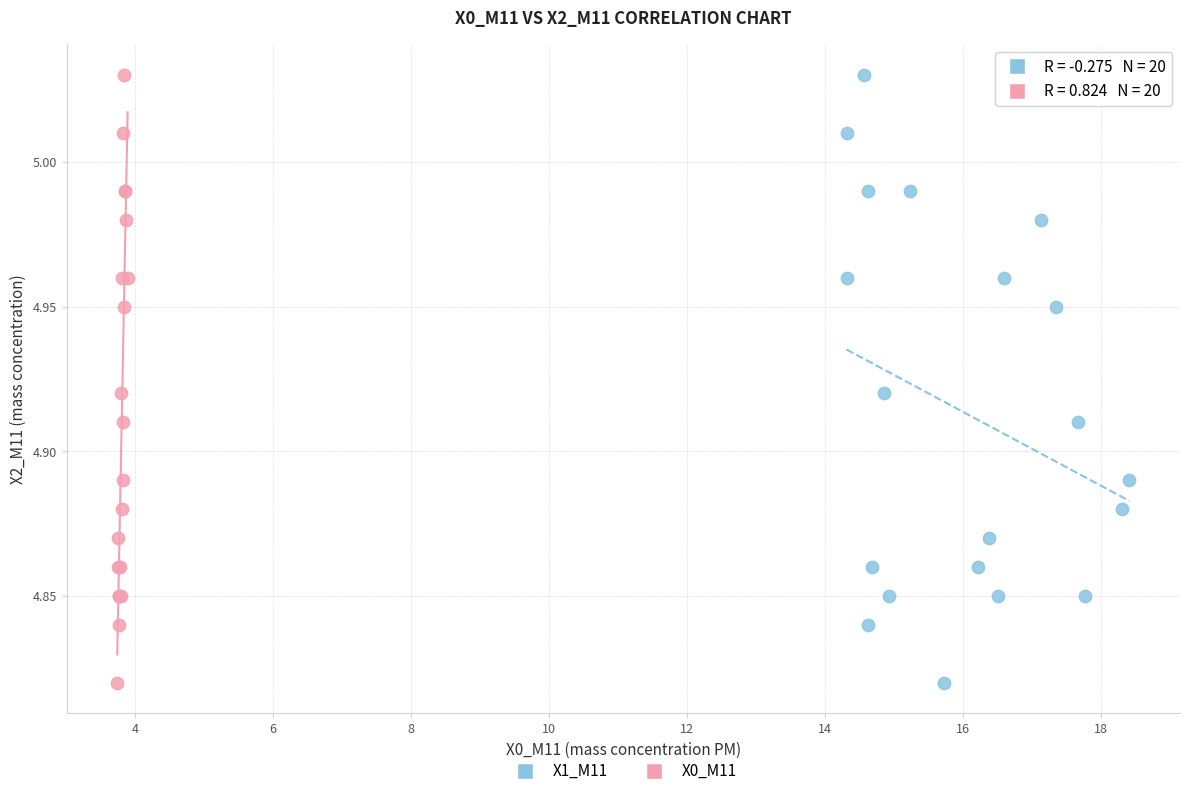

What are all the series names shown in the legend?

X1_M11, X0_M11